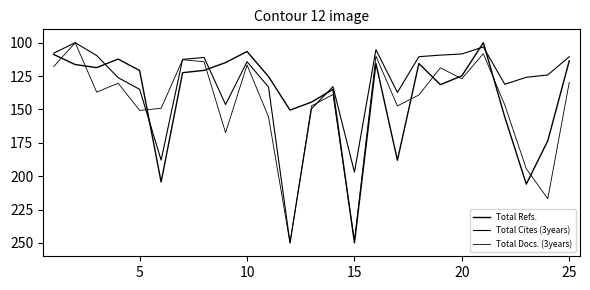

How many lines are shown in the chart?

3